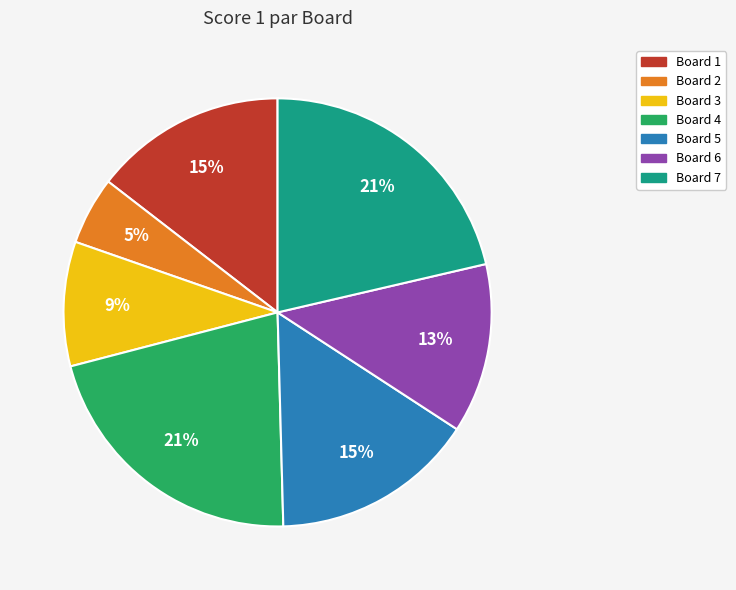

To the nearest percent, what is the average slice percentage?

14%